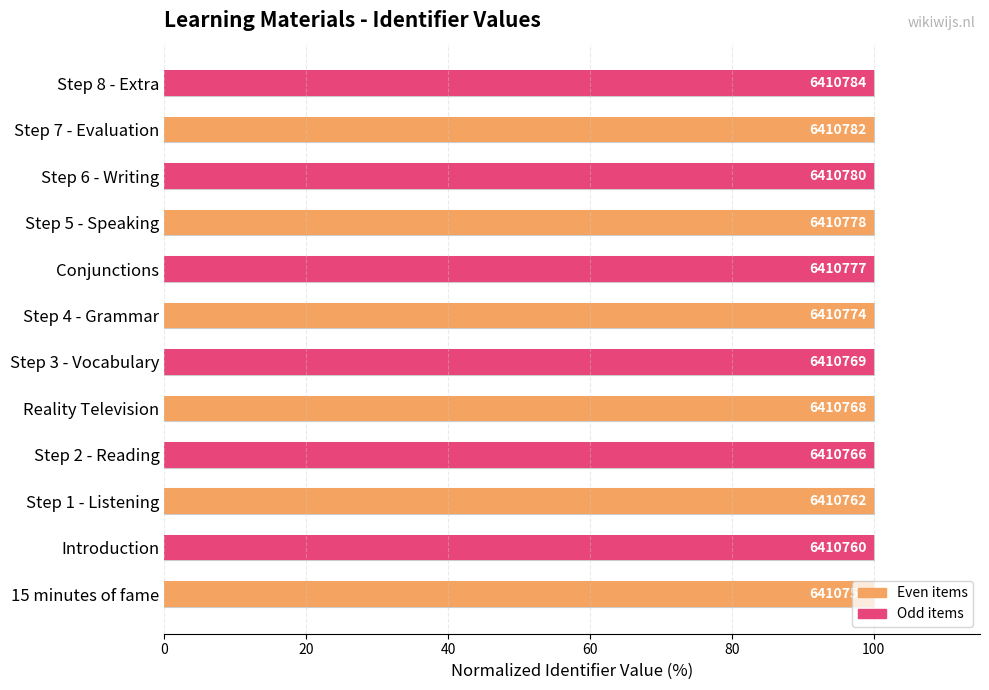

What is the sum of all values?

1200.0